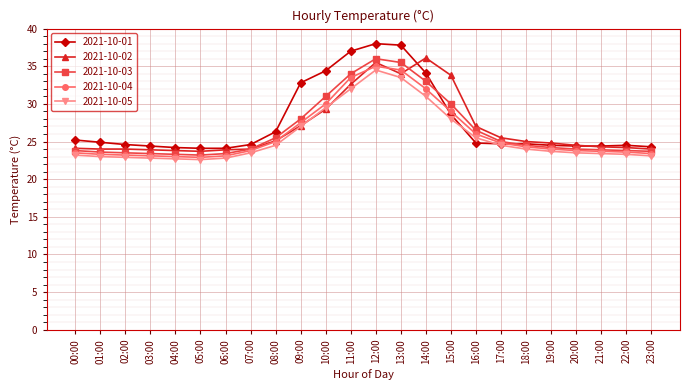

Which series has the largest total across all categories?

2021-10-01